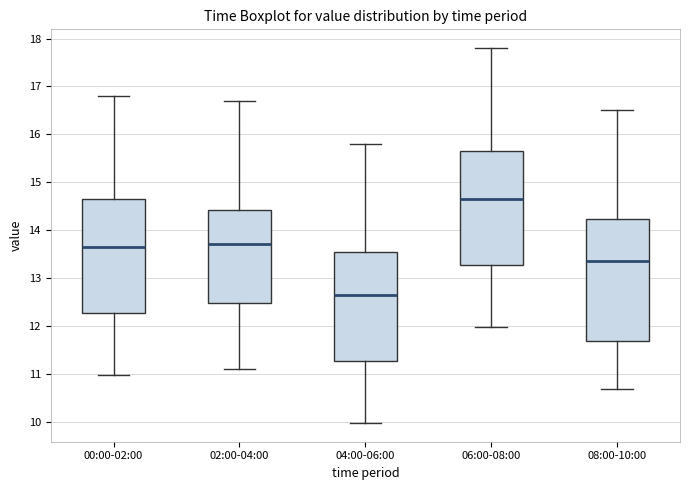

Which box's median line is the highest?

06:00-08:00